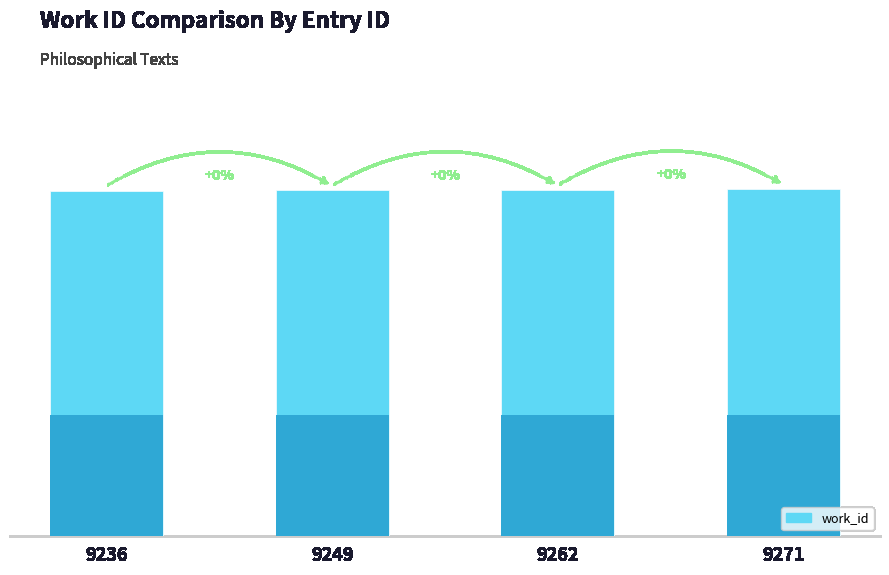

Is it true that the value at 9236 is 1175?

False